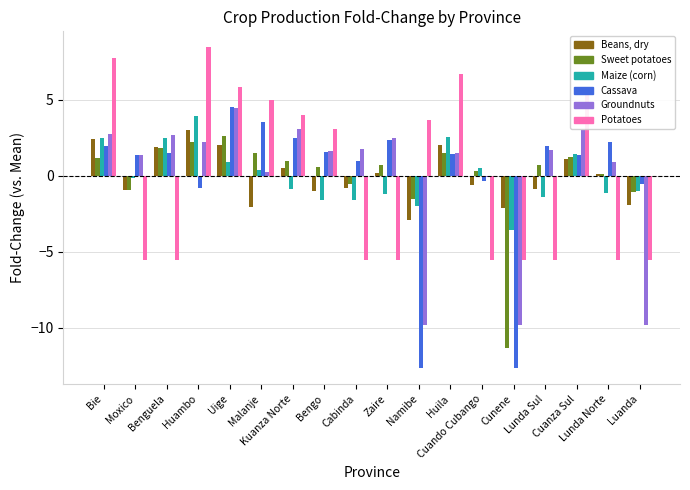

Count the number of categories in the chart.

18